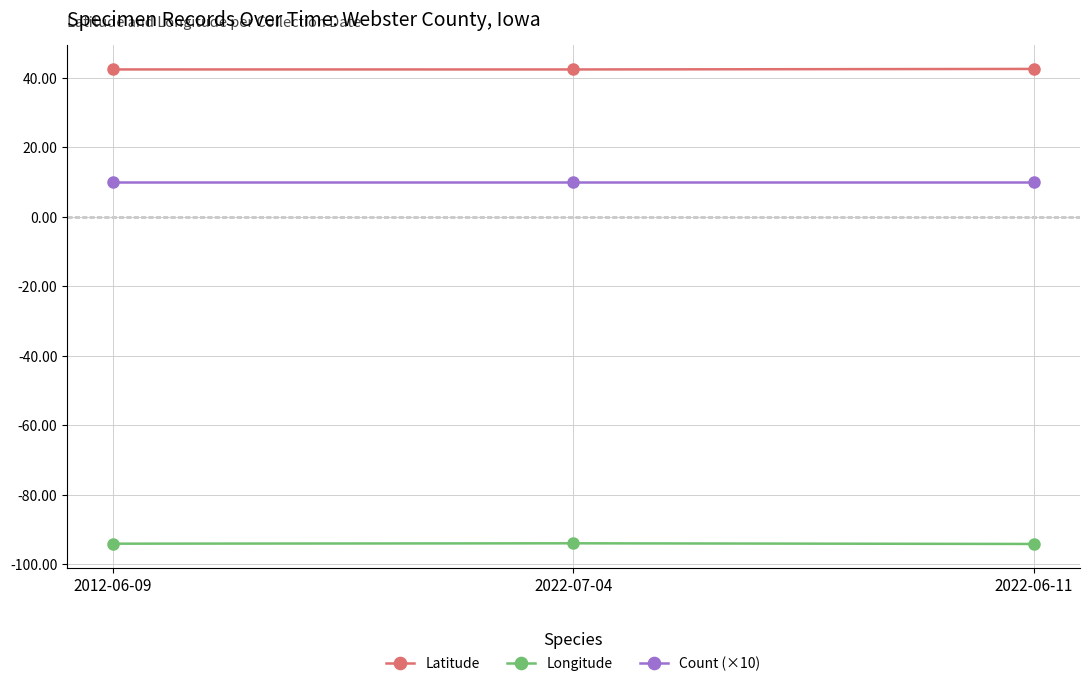

The Longitude series shows -94.2 at 2022-06-11. True or false?

True